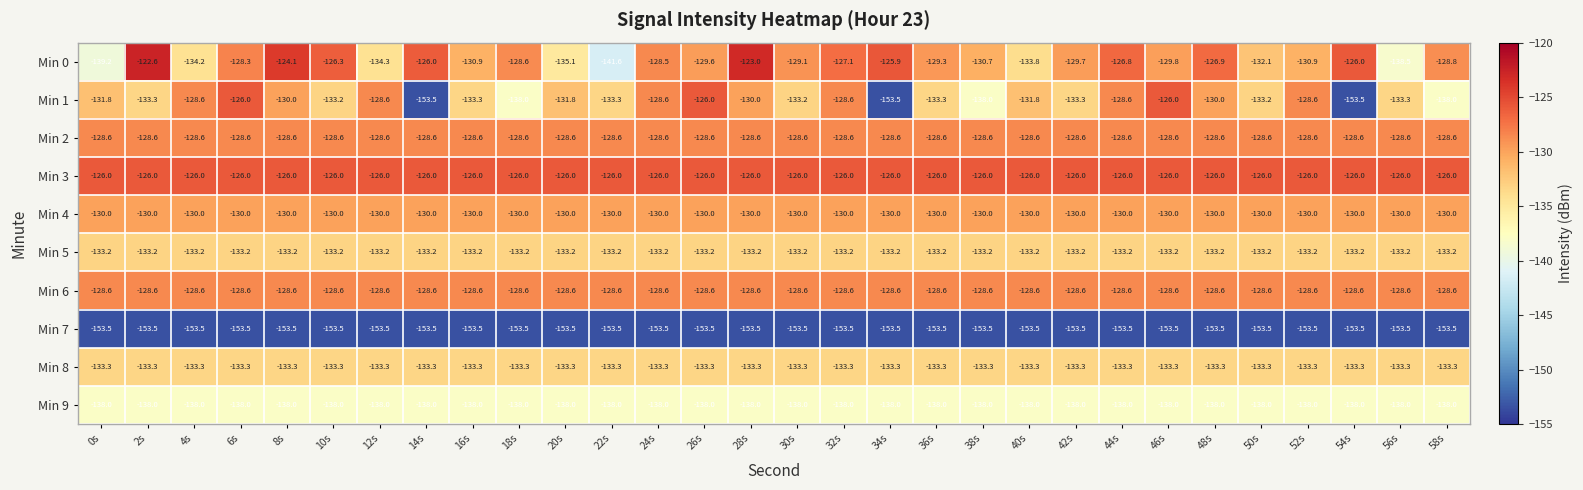

What is the minimum value shown in the chart?

-153.5